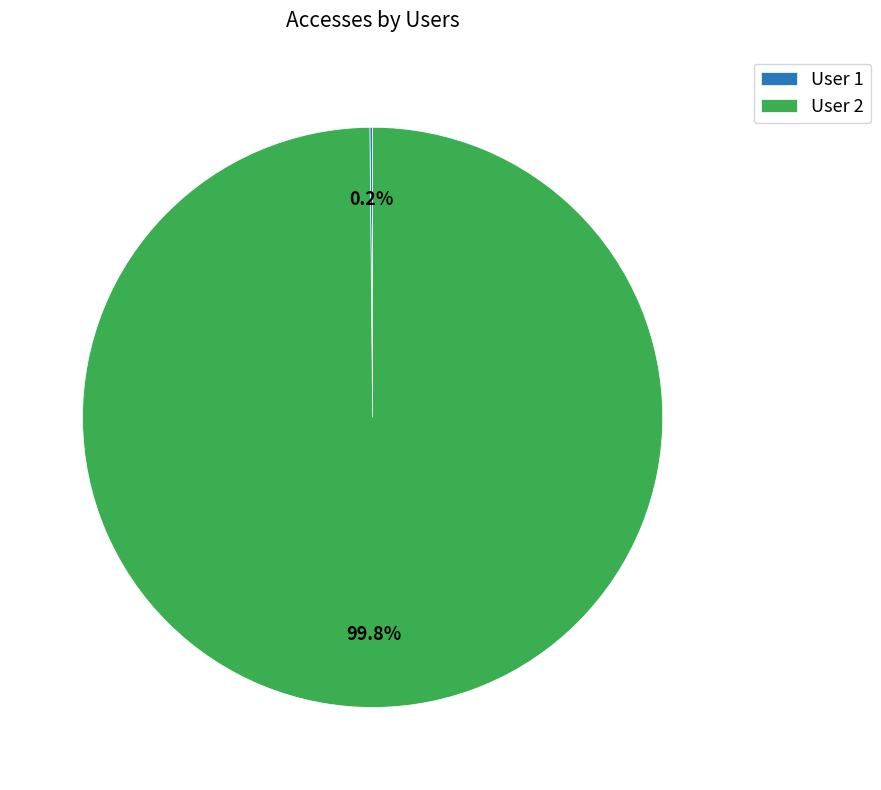

Which slice is the largest?

User 2